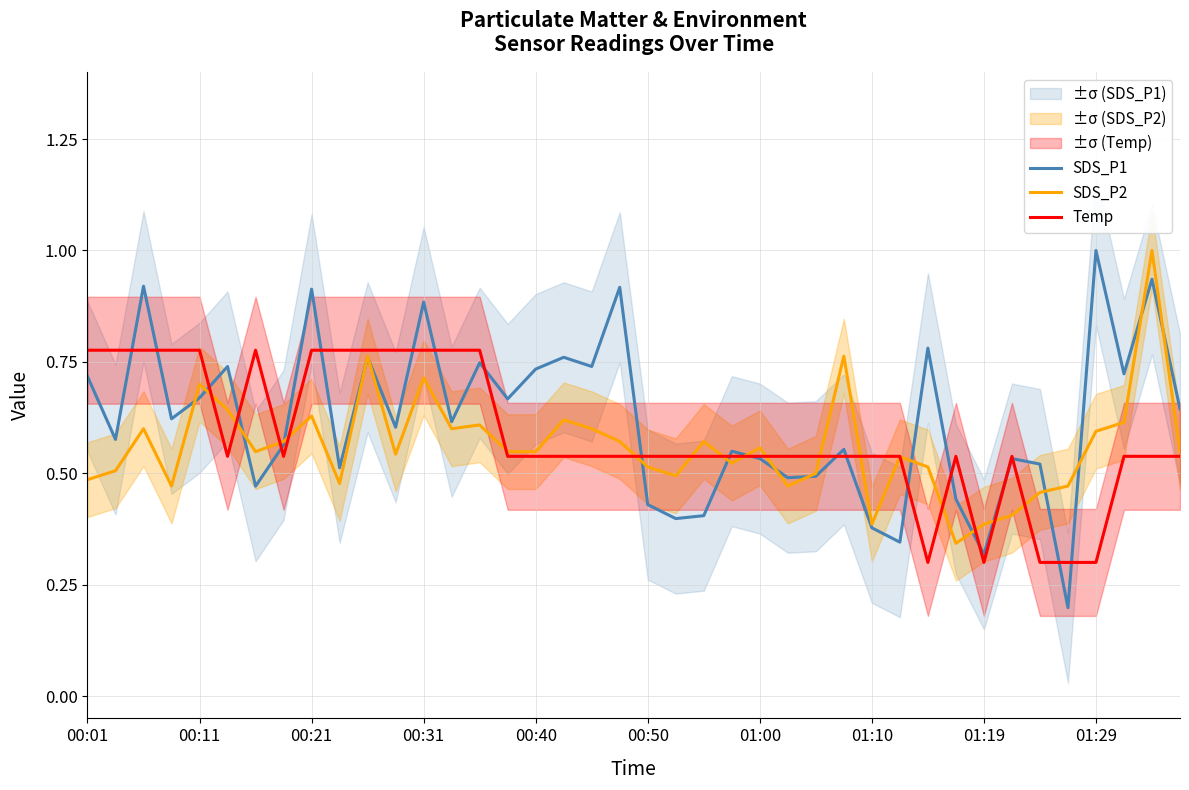

At which label does SDS_P1 reach its peak?

01:29